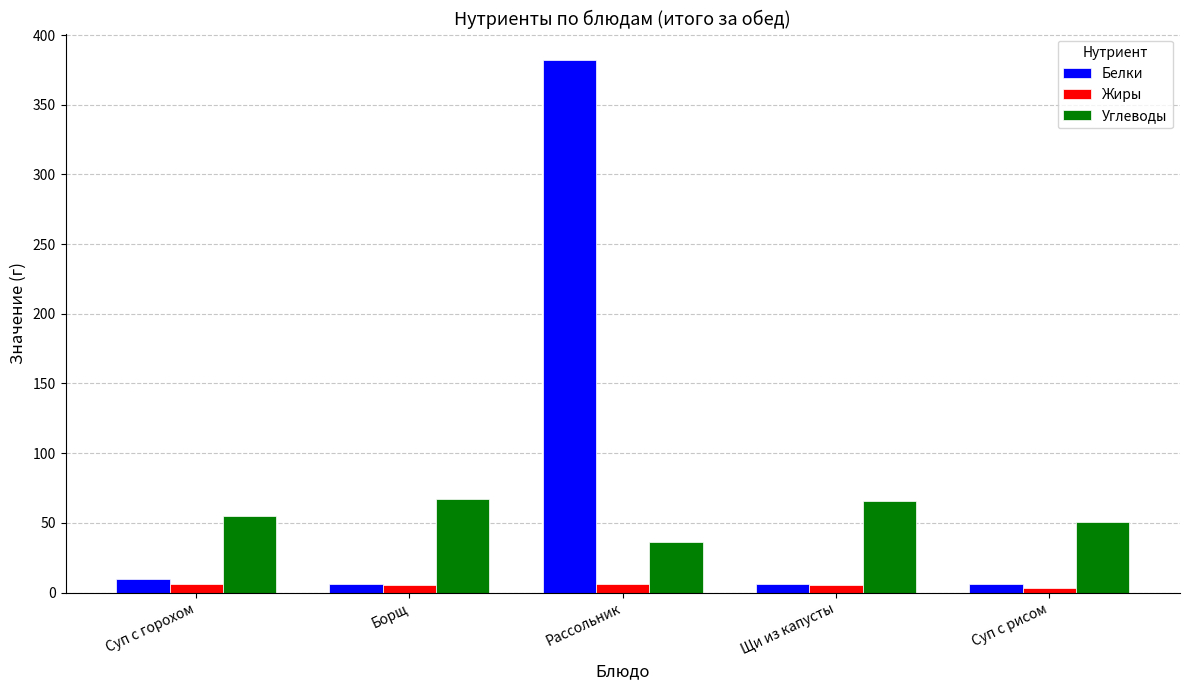

List the series in order of their peak value, lowest first.

Жиры, Углеводы, Белки